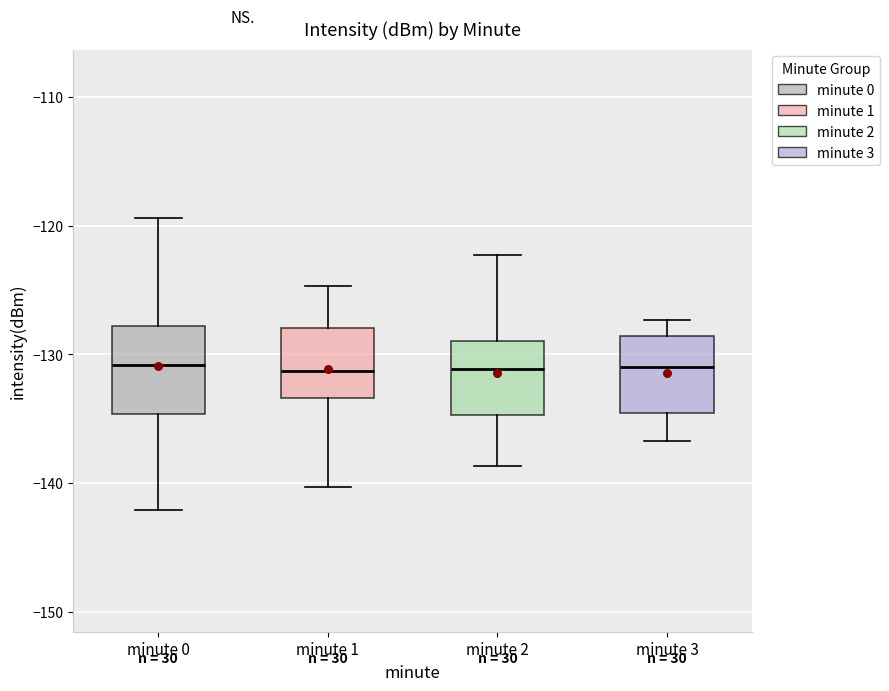

Reading left to right, transcribe this box plot: for each box, give where its median line is, the range the box spans, and where its two whiskers end, as read against the y-axis. The values are not printed on the chart, so give them approximately, as read against the axis.

minute 0: median -131, box -135 to -128, whiskers -142 to -119
minute 1: median -131, box -133 to -128, whiskers -140 to -125
minute 2: median -131, box -135 to -129, whiskers -139 to -122
minute 3: median -131, box -135 to -129, whiskers -137 to -127